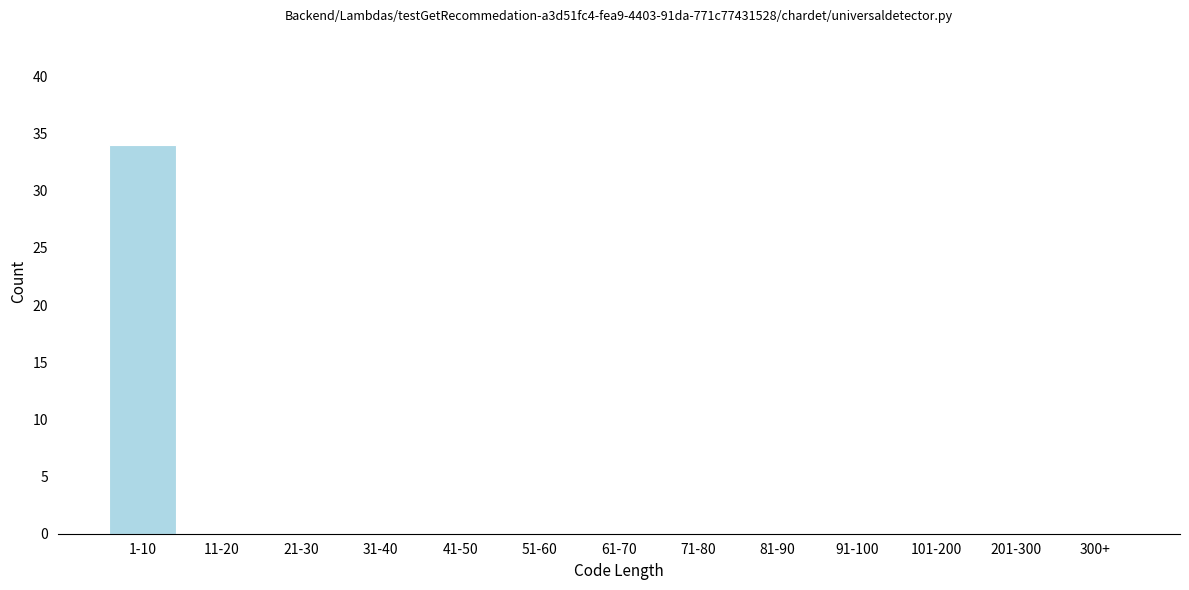

Reading left to right, extract all data points from this chart.

1-10=34	11-20=0	21-30=0	31-40=0	41-50=0	51-60=0	61-70=0	71-80=0	81-90=0	91-100=0	101-200=0	201-300=0	300+=0